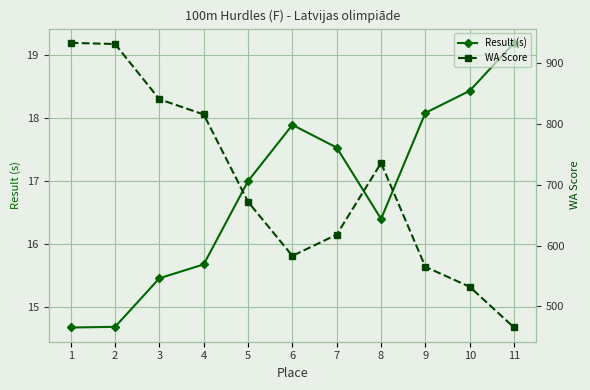

At which category does WA Score reach its first local peak?

8